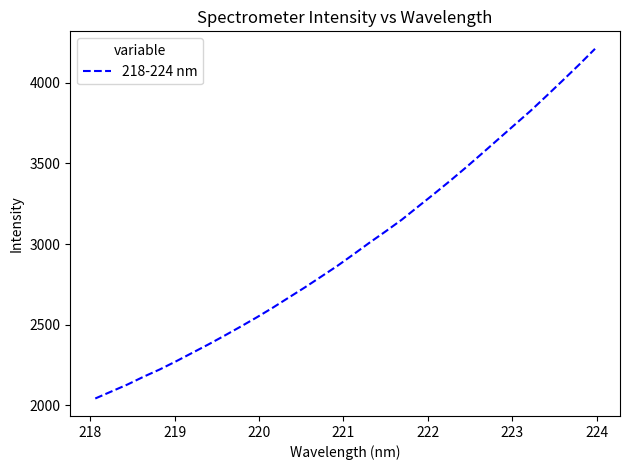

What is the difference between the maximum and minimum values?

2167.3